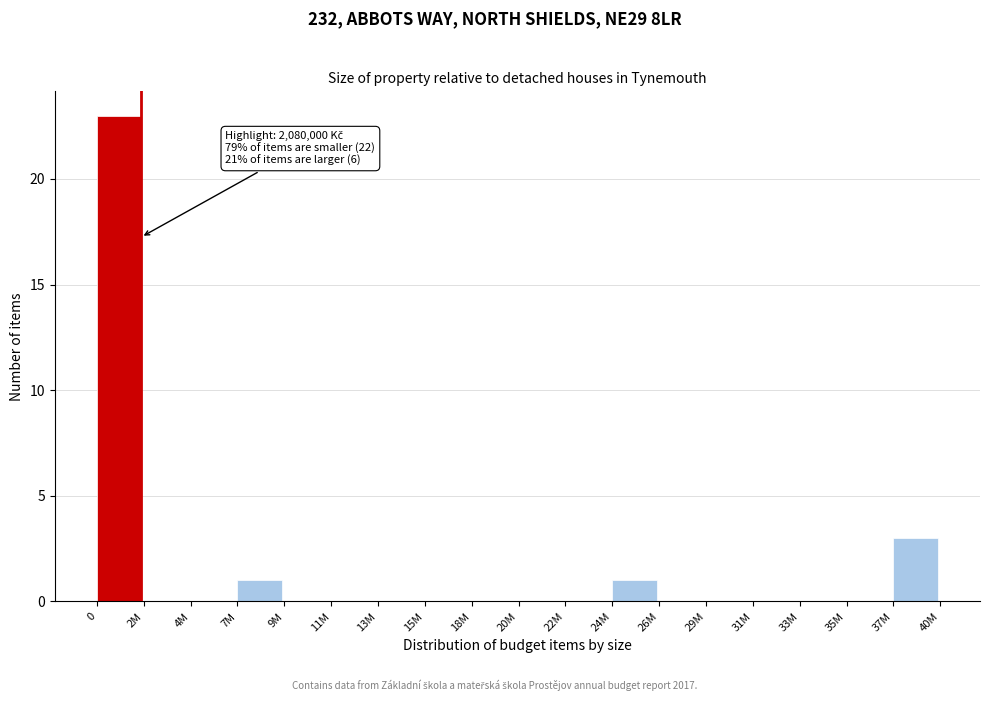

Reading left to right, list all the values displayed in this chart.

0=23	2M=0	4M=0	7M=1	9M=0	11M=0	13M=0	15M=0	18M=0	20M=0	22M=0	24M=1	26M=0	29M=0	31M=0	33M=0	35M=0	37M=3